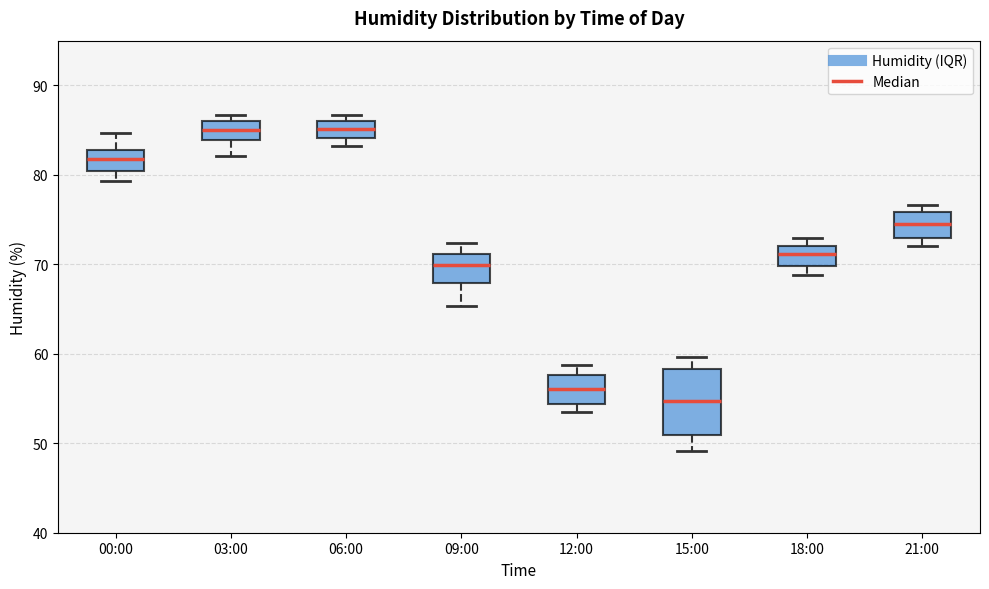

Comparing the boxes themselves (not the whiskers), which one is the tallest?

15:00